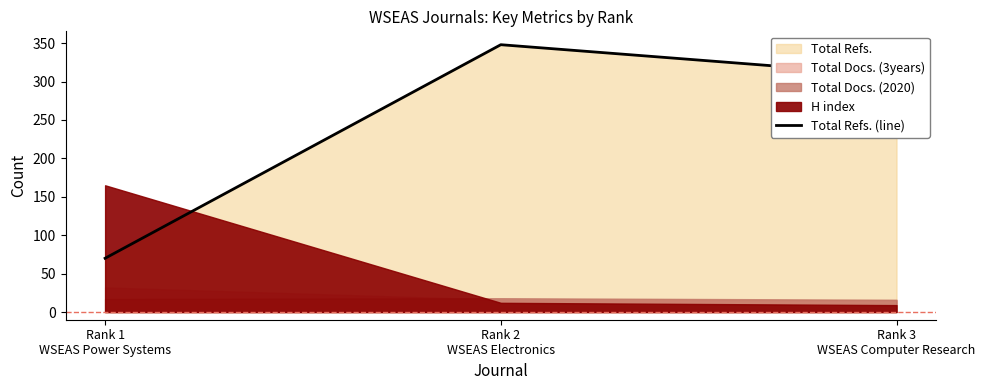

Which category has the highest value across all series?

Rank 2
WSEAS Electronics